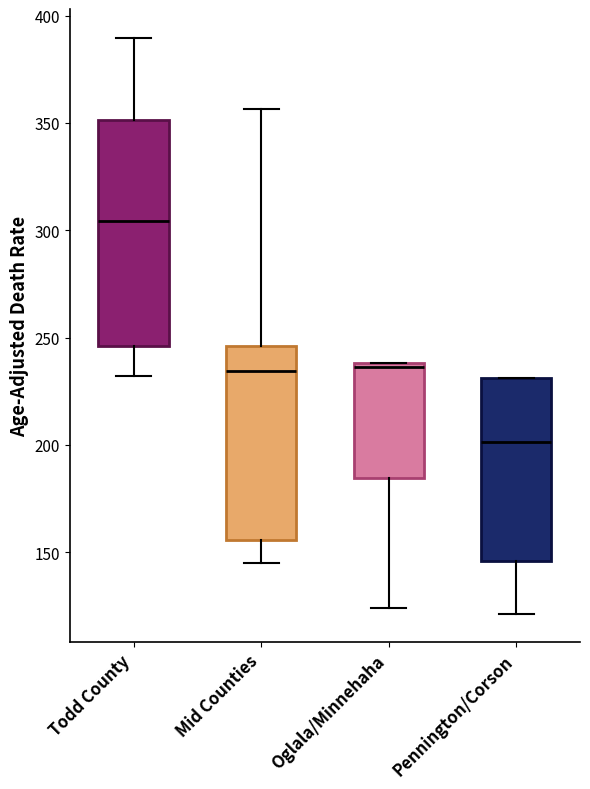

Which box has the highest median line?

Todd County